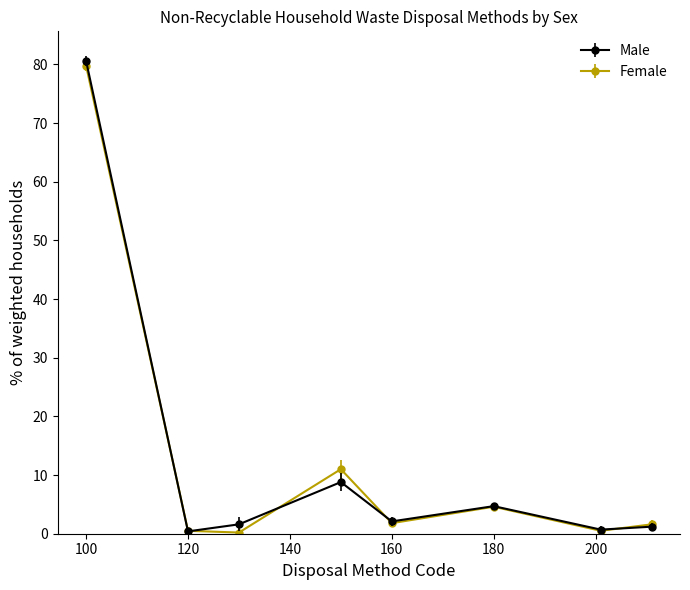

Which series has the widest spread of values?

Male